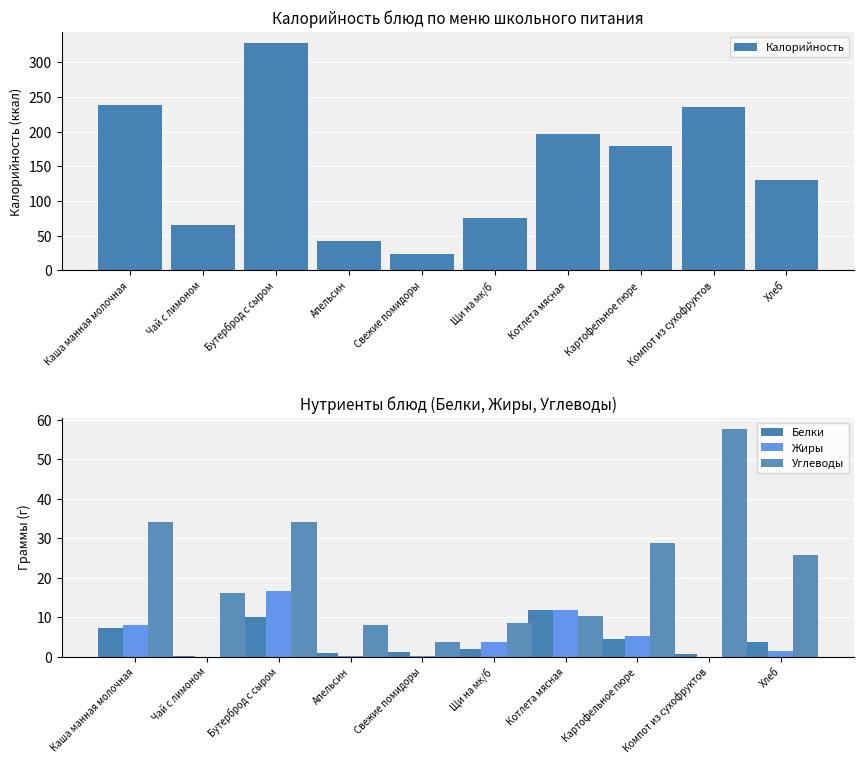

What is the difference between the highest and lowest values at Каша манная молочная?

230.7